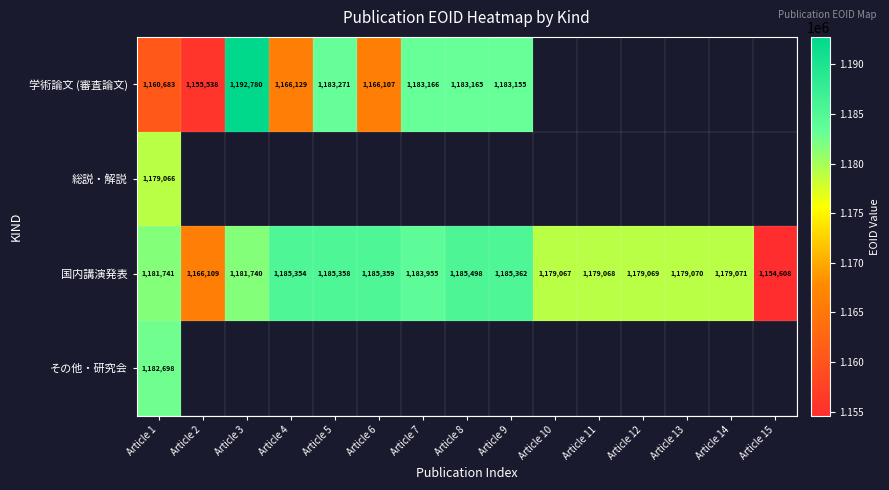

At how many categories does at least one series exceed 1191843?

1